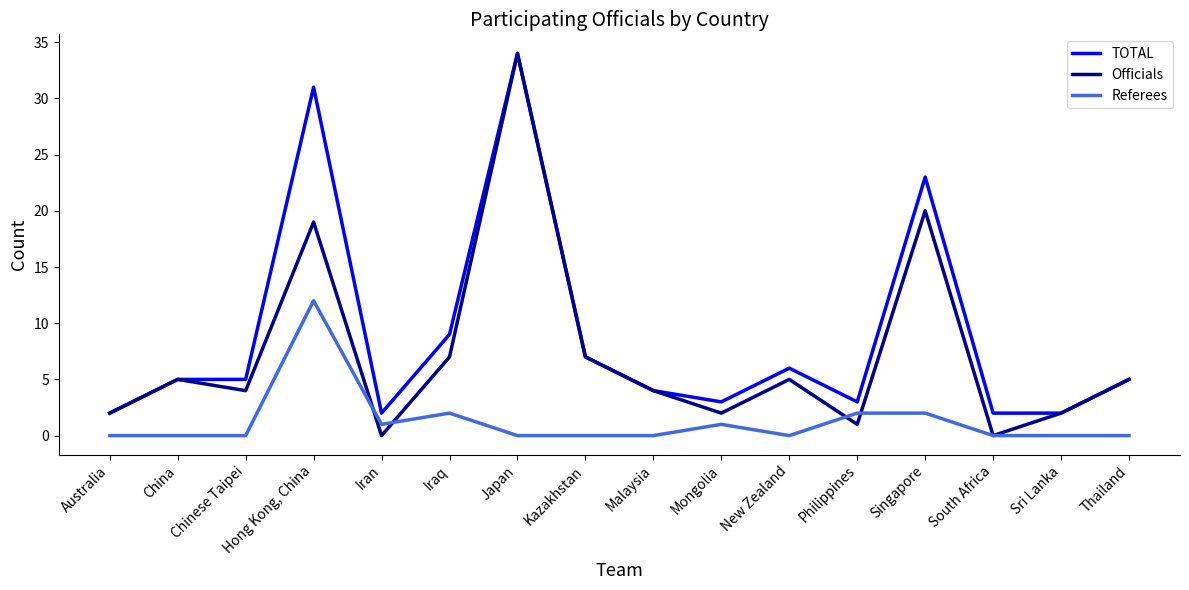

True or false: TOTAL and Referees cross at least once.

False